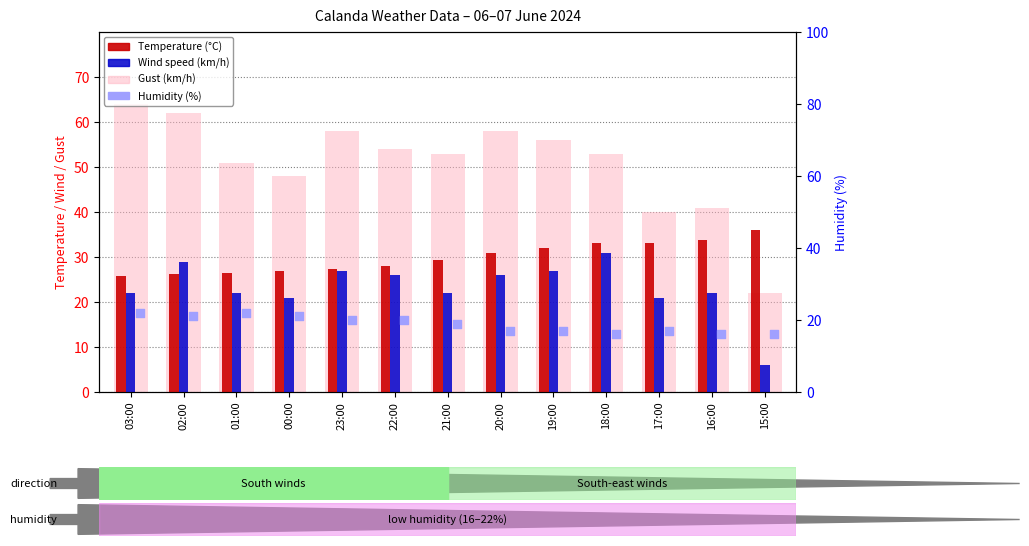

What are all the series names shown in the legend?

Gust (km/h), Temperature (°C), Wind speed (km/h), Humidity (%)